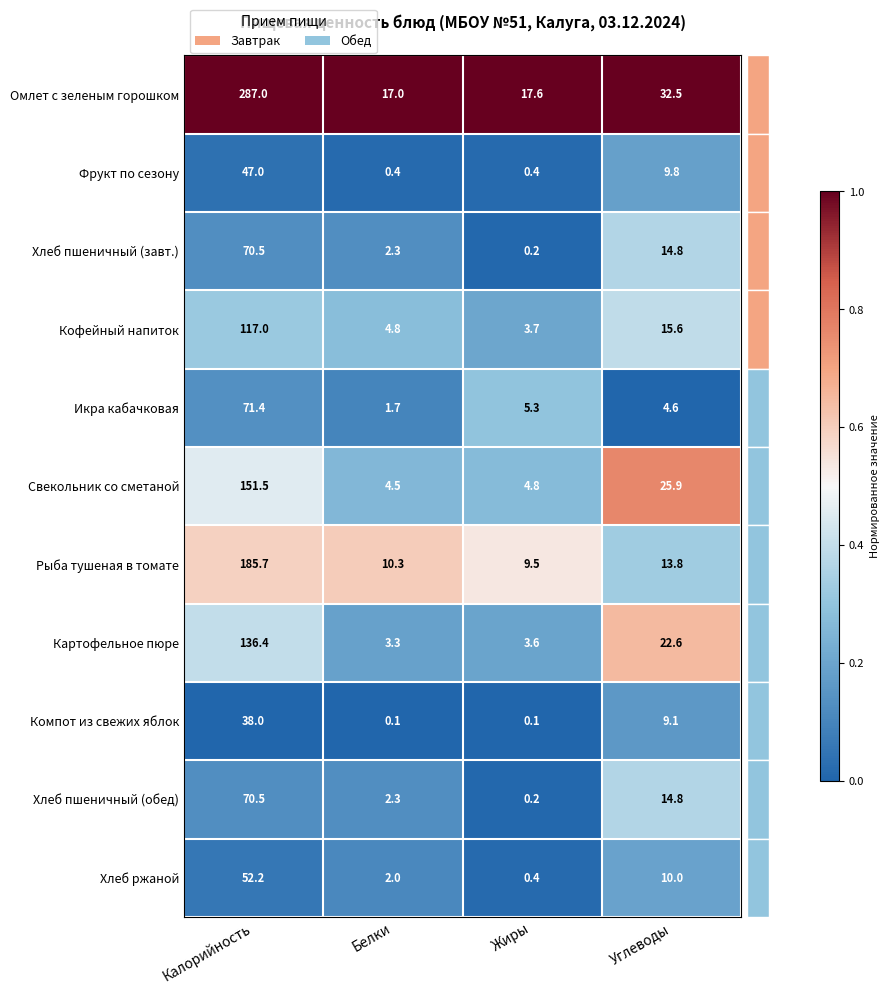

What is the difference between the maximum and minimum values in the Кофейный напиток series?

113.3